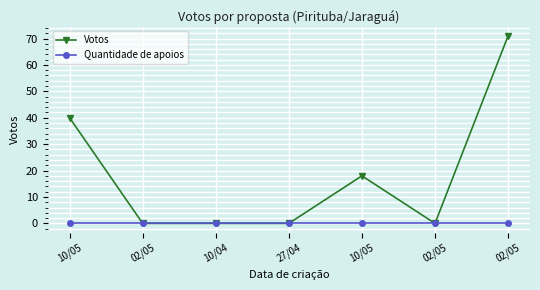

At which label is Quantidade de apoios closest to 0?

10/05